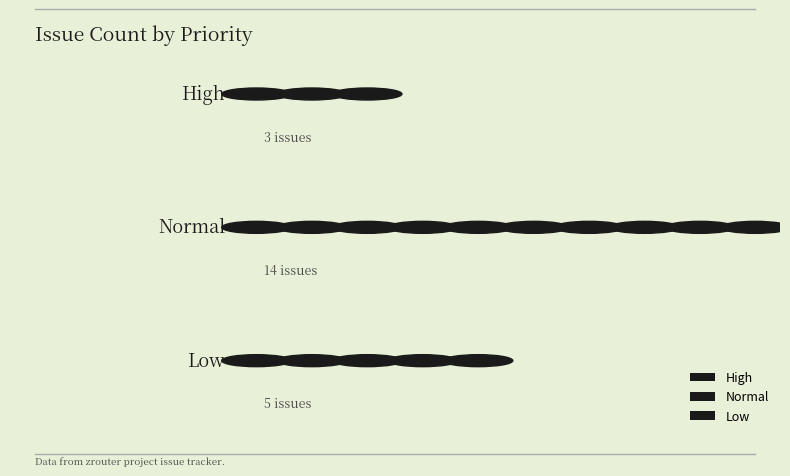

The value at Normal is 4. True or false?

False